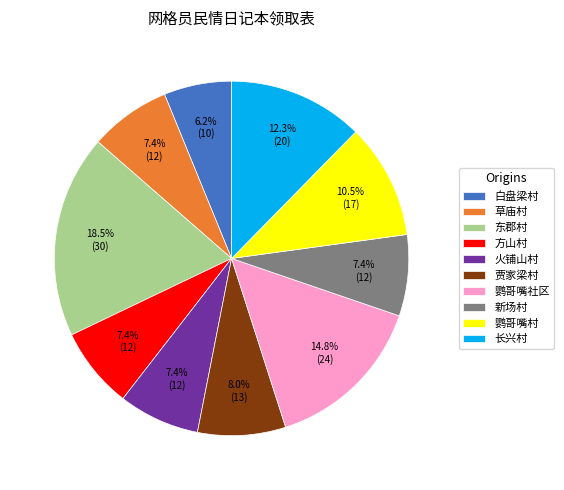

To the nearest percent, what is the difference between the 草庙村 and 鹦哥嘴社区 slice percentages?

7%